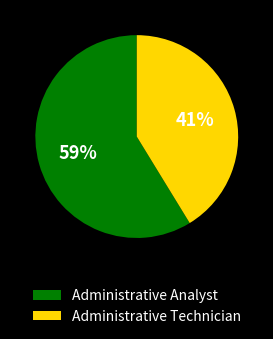

To the nearest percent, what is the average slice percentage?

50%